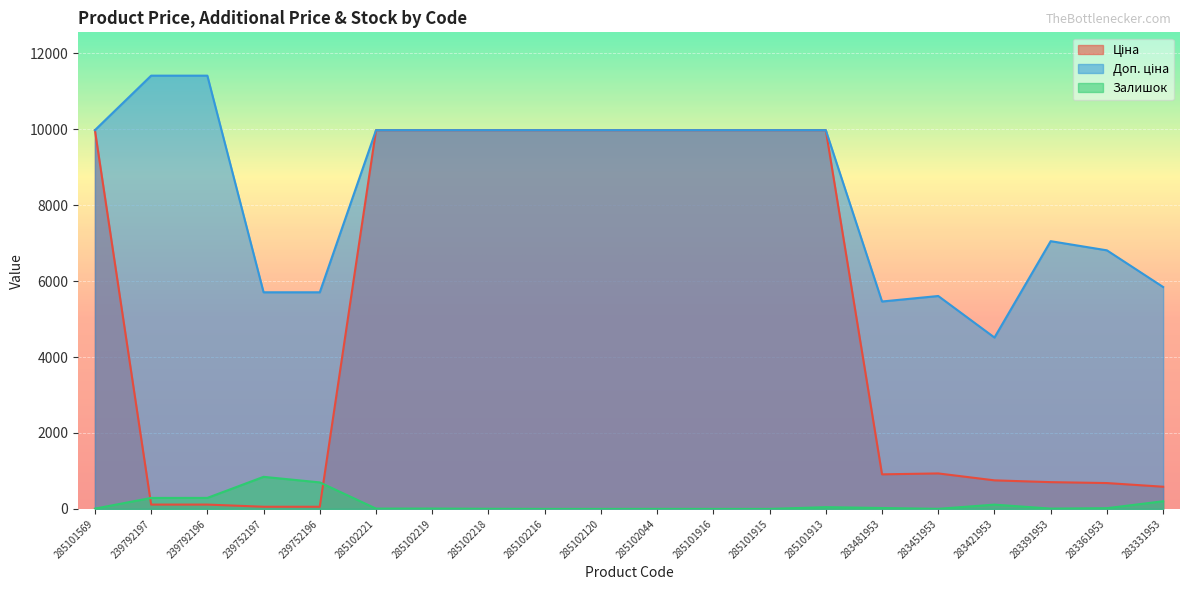

At which category is the sum across all series the highest?

285101913